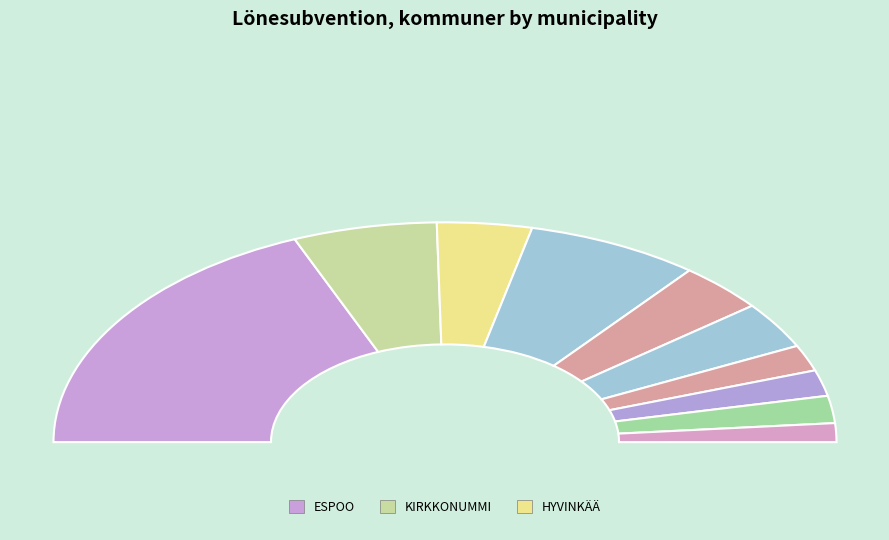

What is the largest slice in the pie chart?

ESPOO